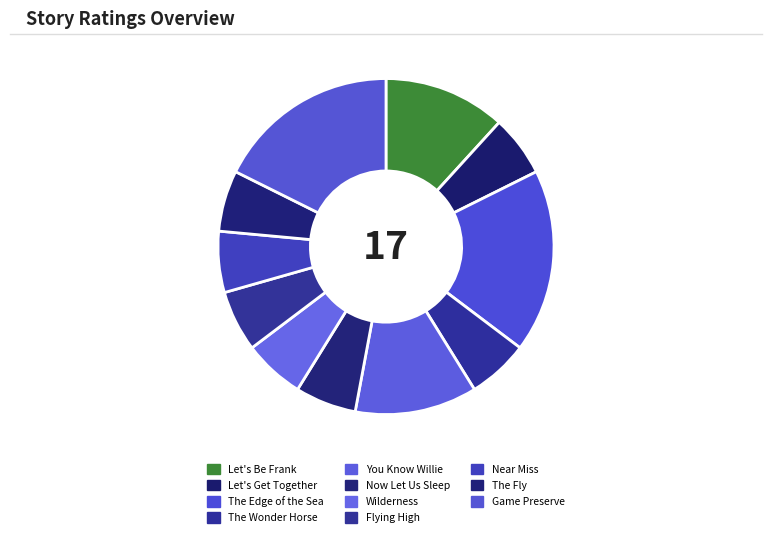

Count the number of slices in the pie.

11